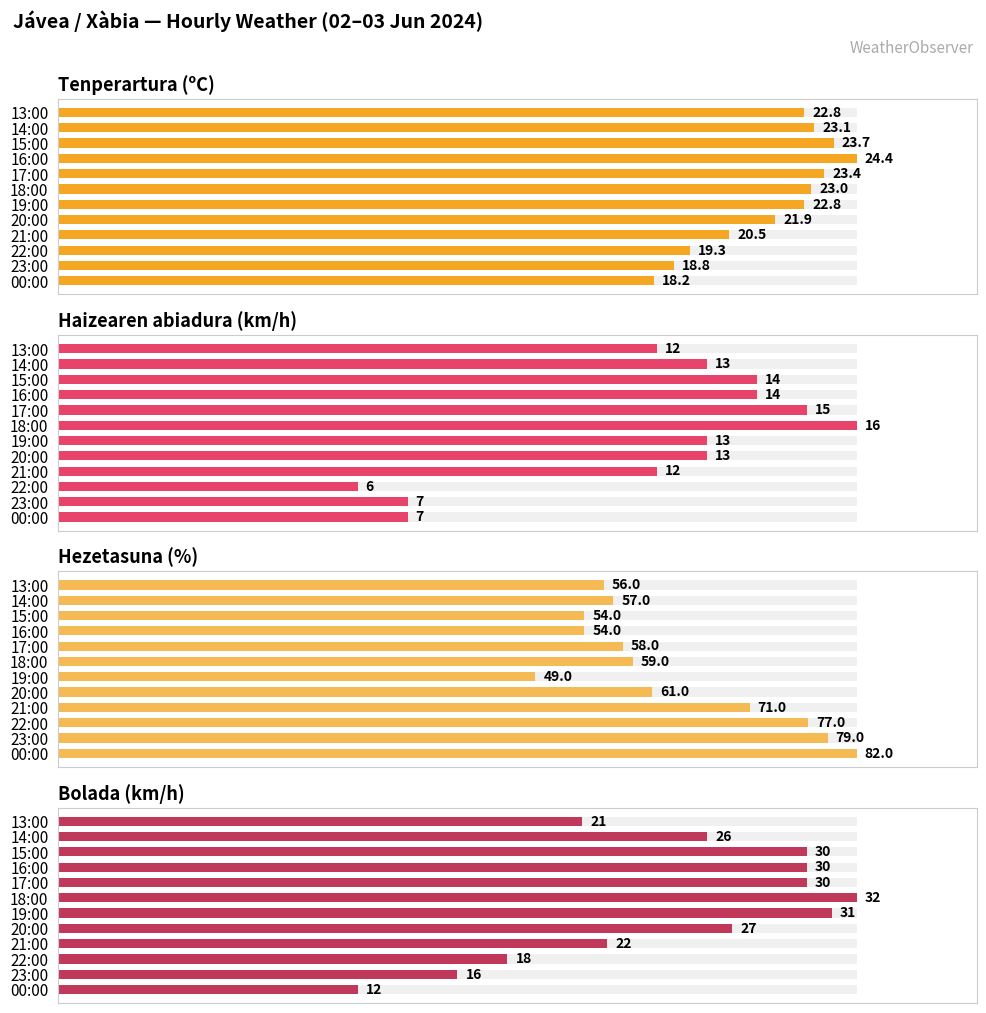

Which has a higher value, 22:00 or 15:00?

15:00